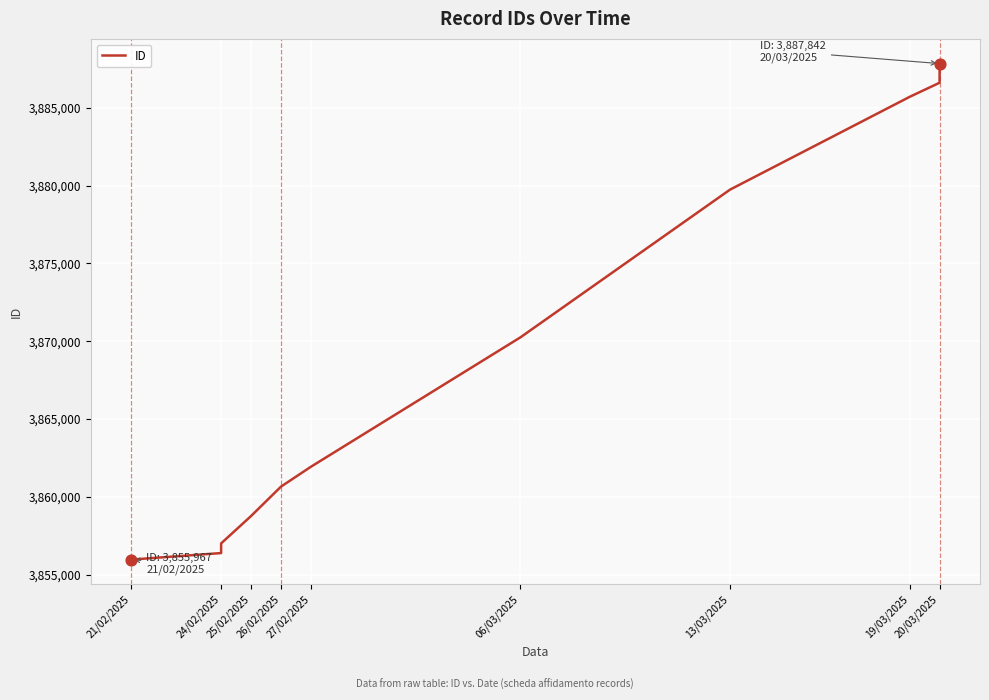

Approximately how many times larger is the value at 06/03/2025 compared to 21/02/2025?

1.0